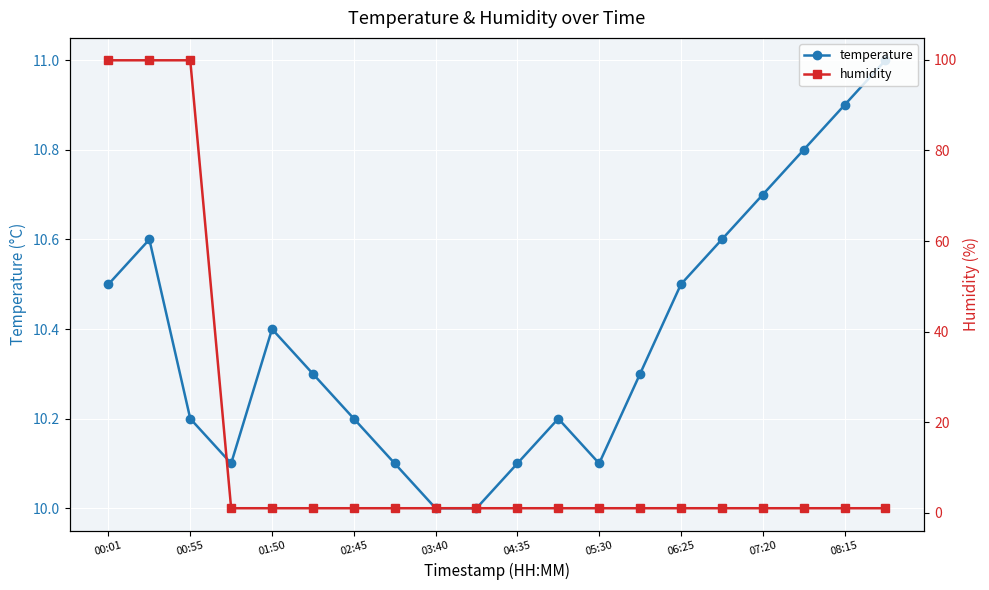

How many lines are shown in the chart?

2